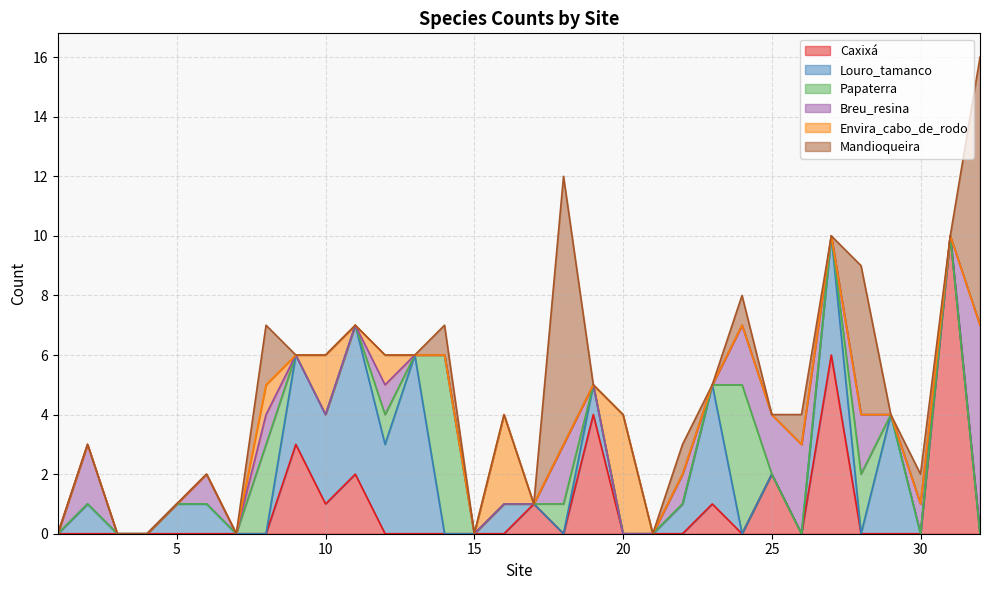

Does the chart display data point markers on the line(s)?

No